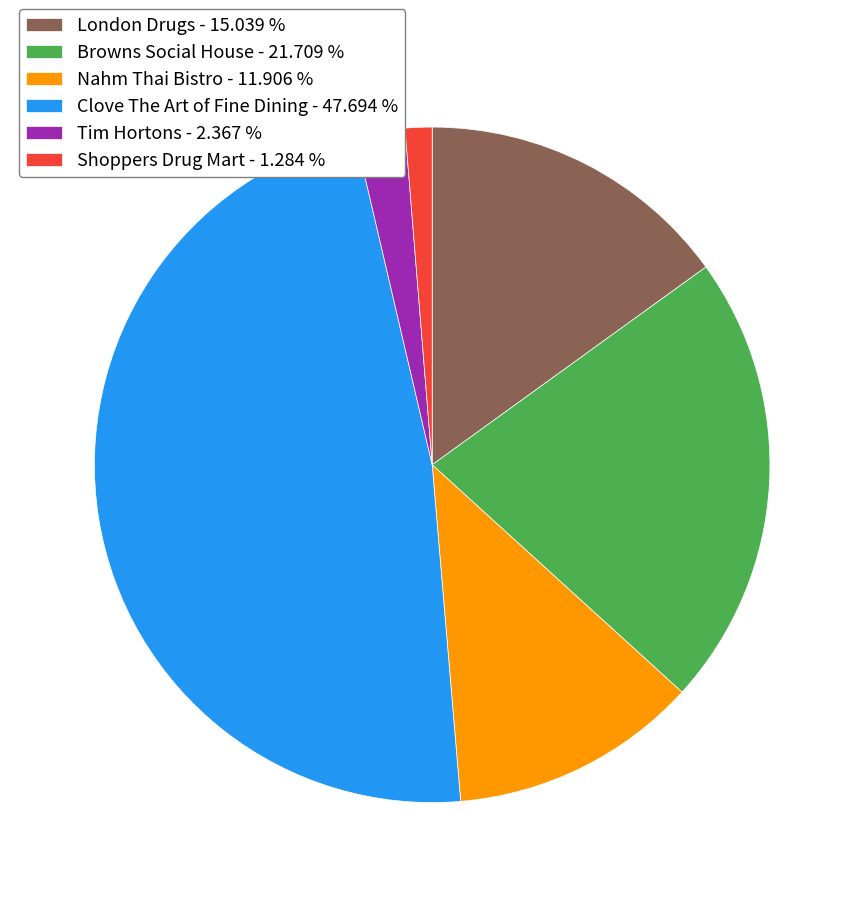

Does London Drugs represent more than half of the total?

No